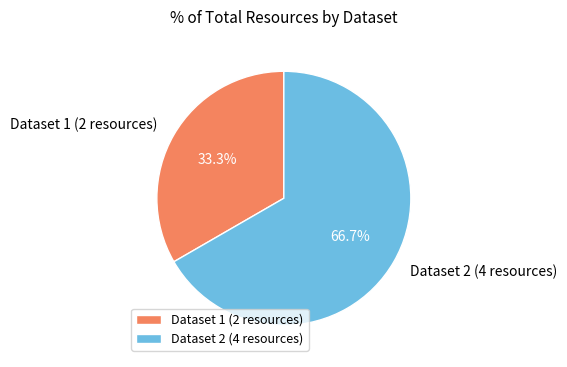

How many slices are in this pie chart?

2